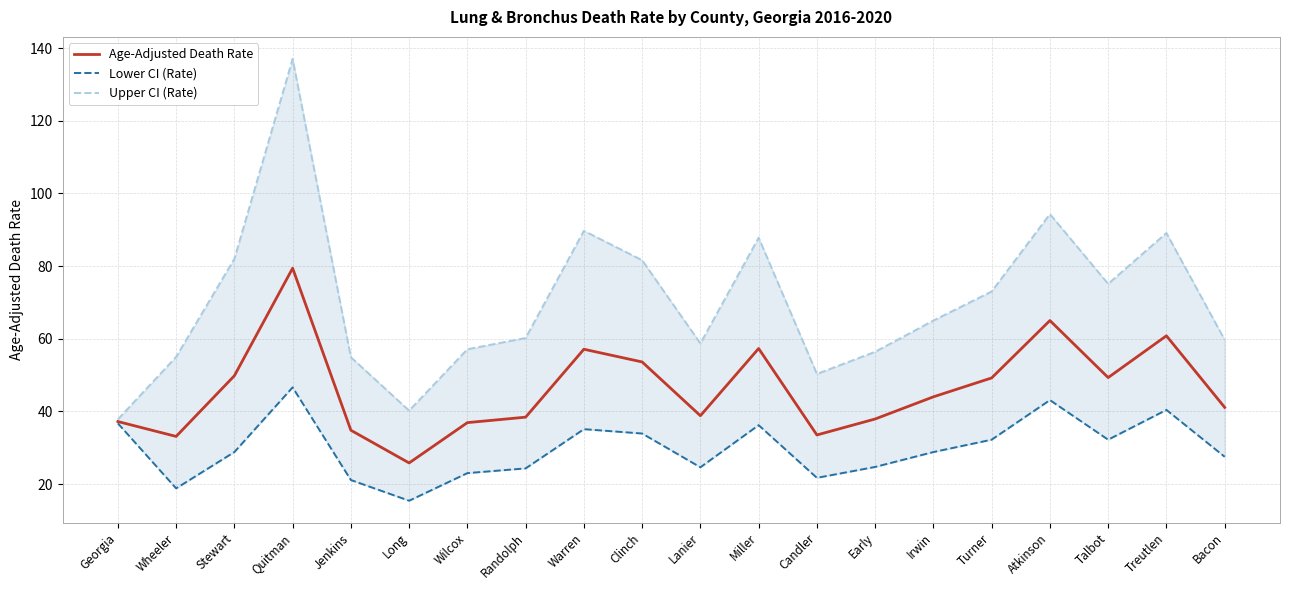

At which category is the sum across all series the highest?

Quitman